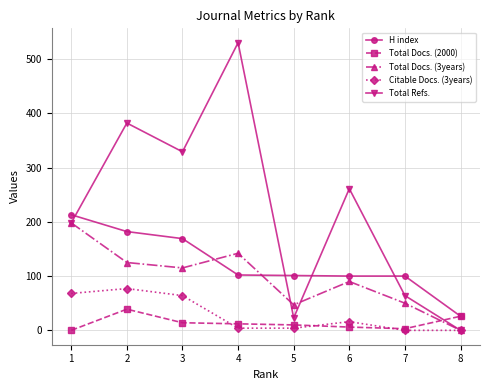

What are all the series names shown in the legend?

H index, Total Docs. (2000), Total Docs. (3years), Citable Docs. (3years), Total Refs.